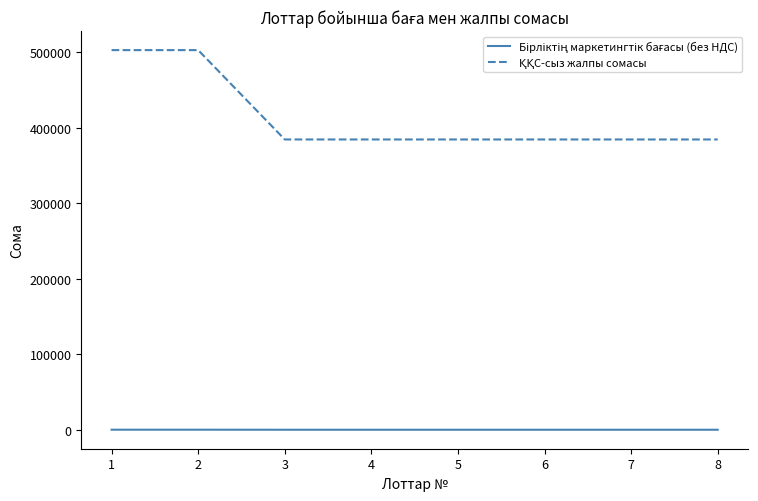

At how many categories does at least one series exceed 162945?

8